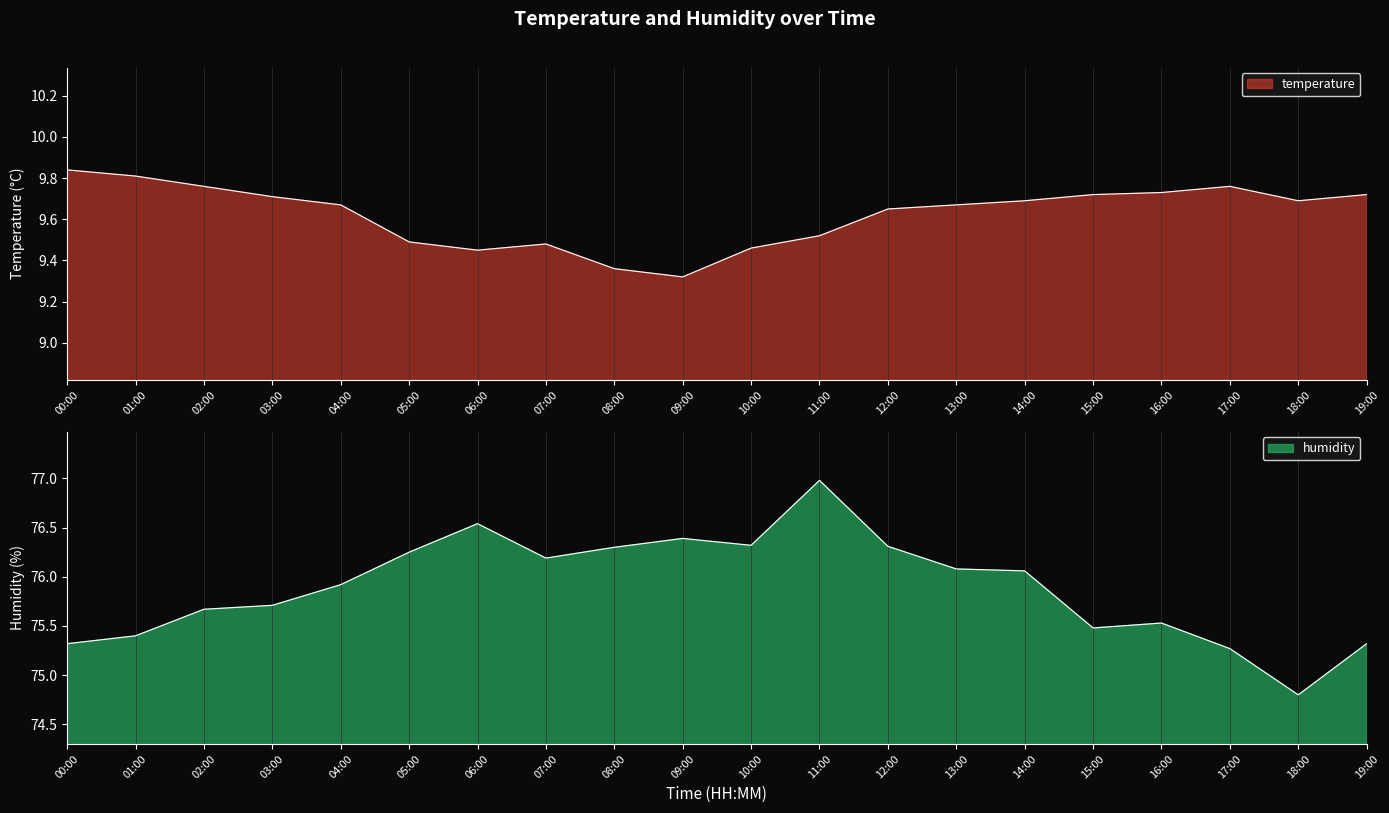

What is the label of the 9th point from the left?

08:00